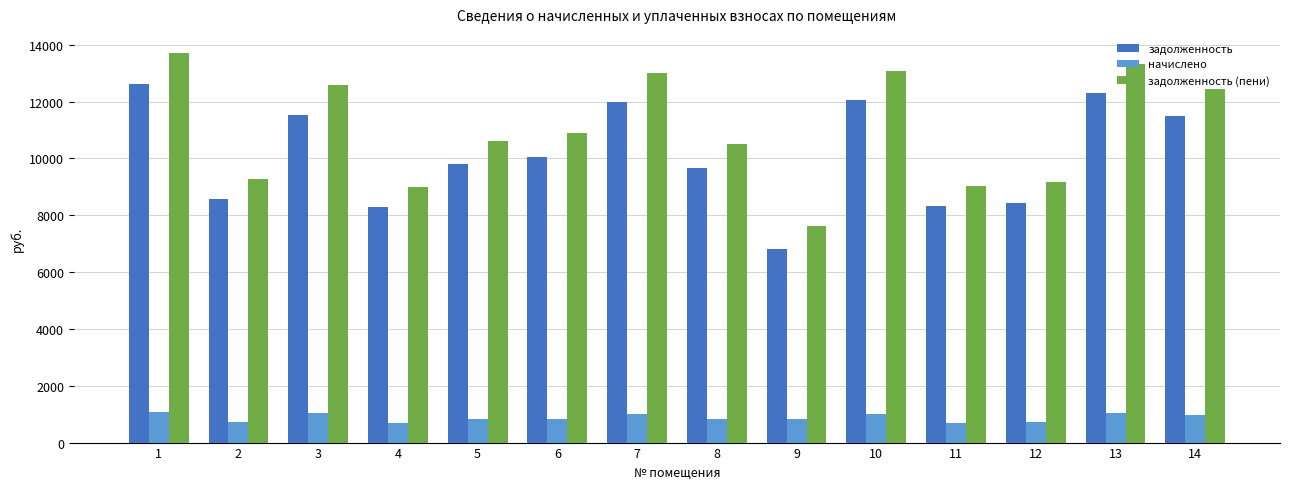

What is the total value across all series at 2?

18571.4